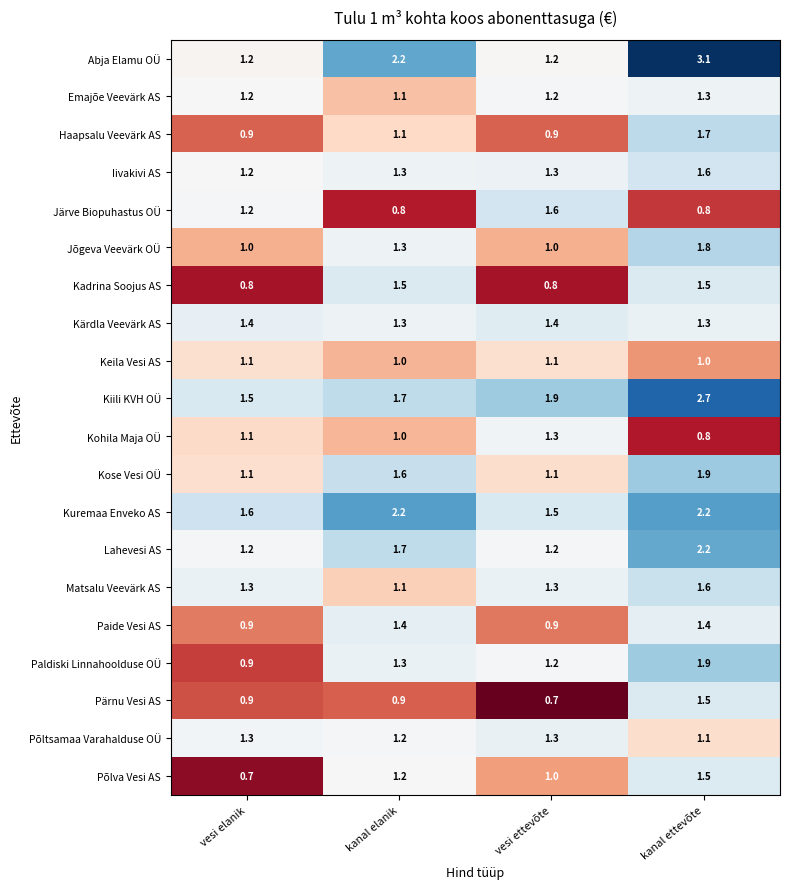

Which series has the largest total across all categories?

Kiili KVH OÜ